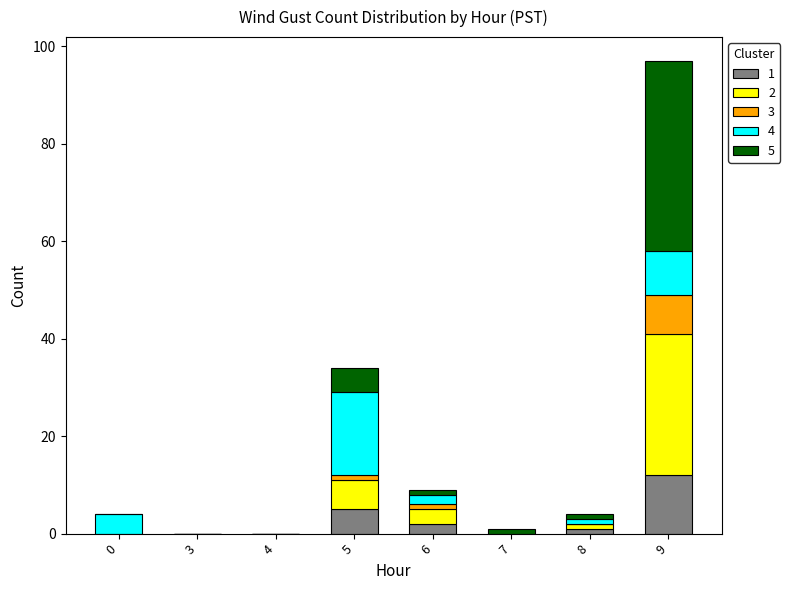

Which series has the widest spread of values?

5